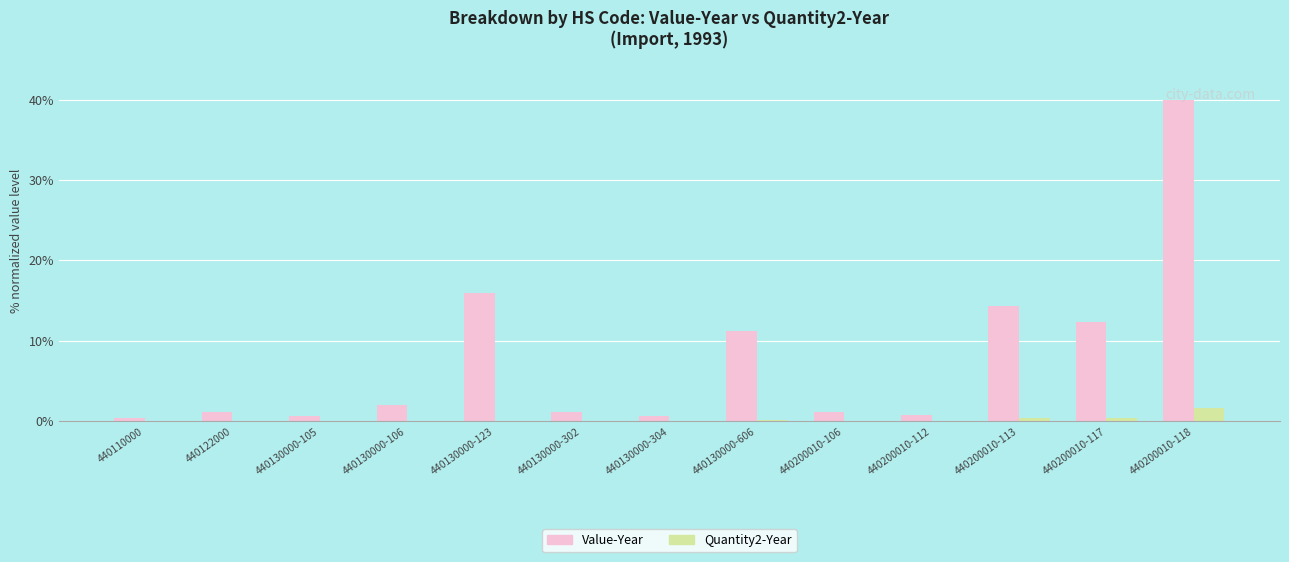

What is the highest value of the Value-Year series?

40.0